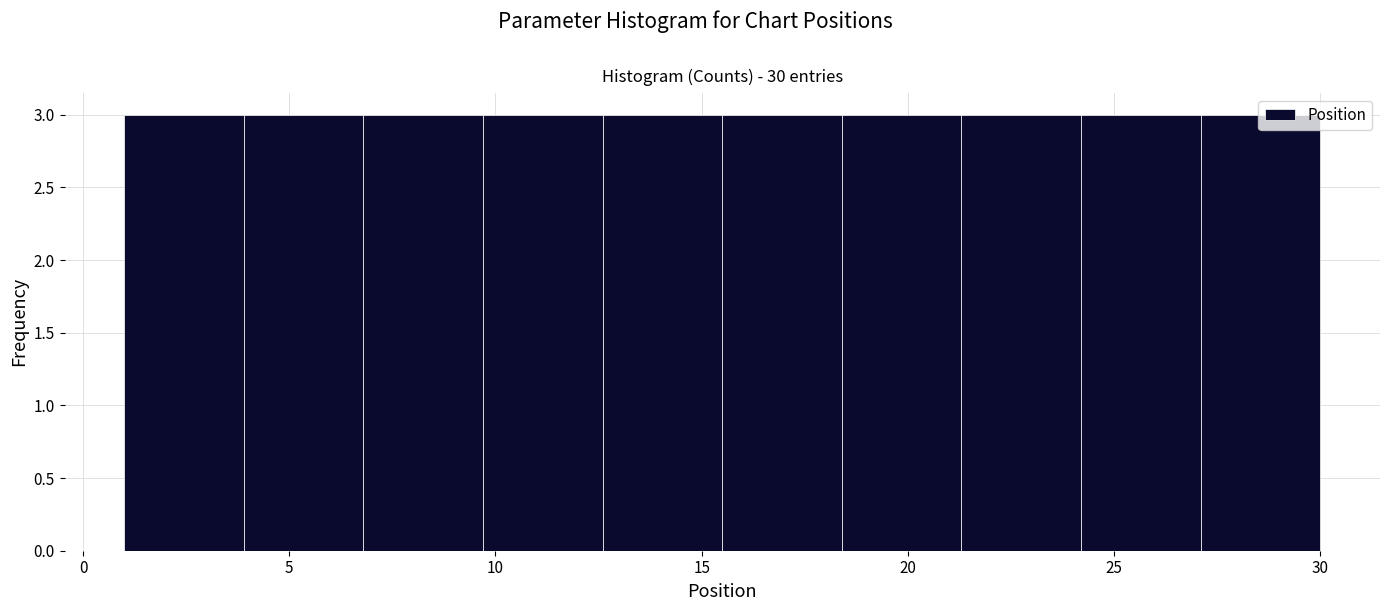

Reading left to right, list every bar in this chart as the range it spans on the x-axis followed by its height. Neither the bar edges nor the heights are printed on the chart, so give them approximately, as read against the axes.

1.0 to 3.9: 3
3.9 to 6.8: 3
6.8 to 9.7: 3
9.7 to 12.6: 3
12.6 to 15.5: 3
15.5 to 18.4: 3
18.4 to 21.3: 3
21.3 to 24.2: 3
24.2 to 27.1: 3
27.1 to 30.0: 3